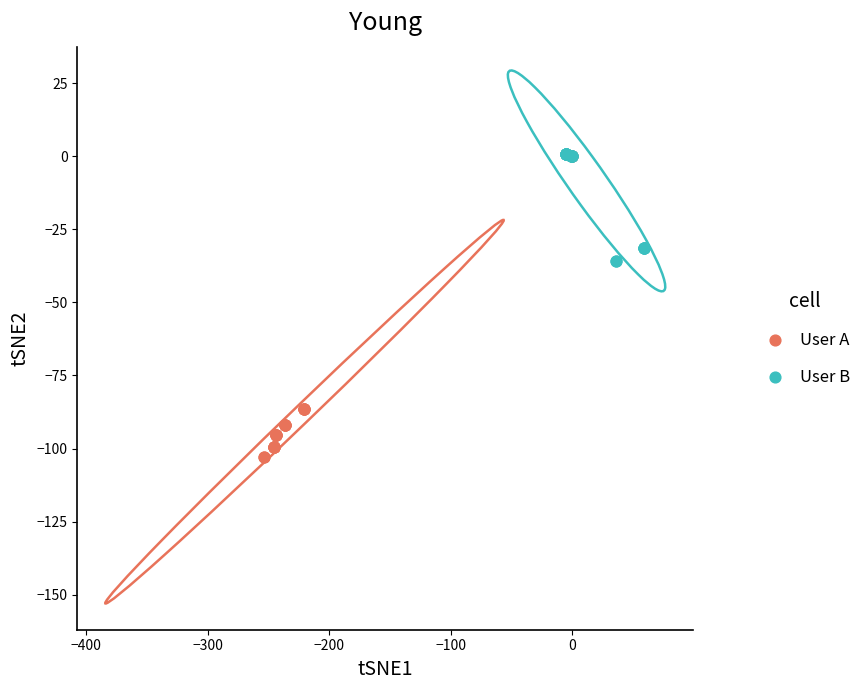

Which series contains the lowest Y value?

User A